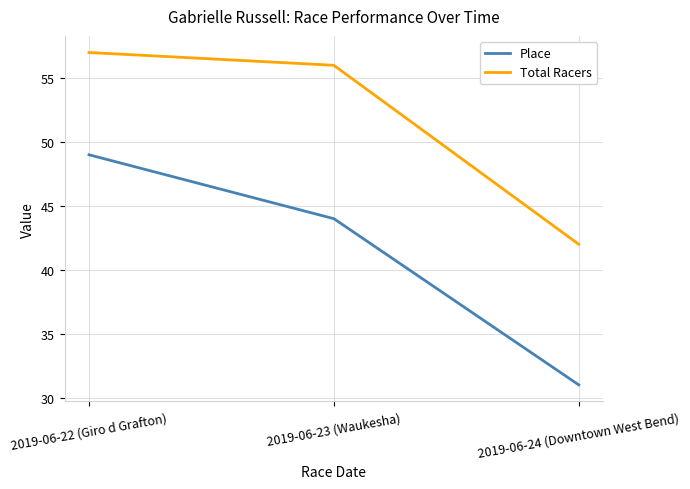

What is the approximate value of Place at 2019-06-23 (Waukesha), to the nearest 5?

45